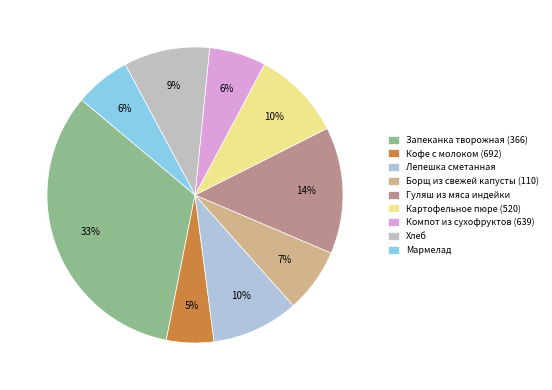

How many segments does this pie chart have?

9